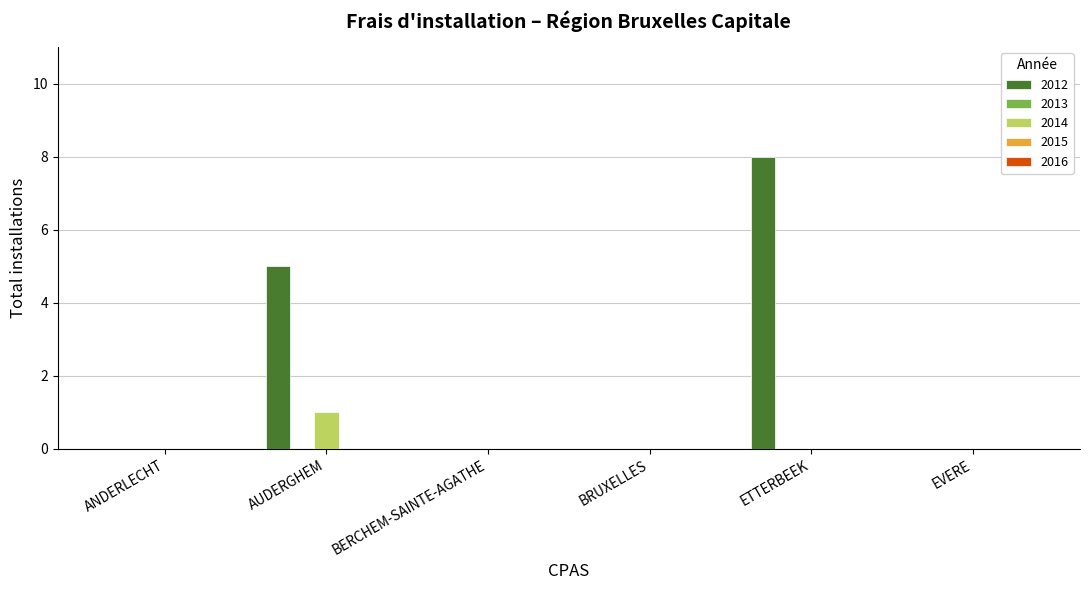

The 2014 series shows 0 at ANDERLECHT. True or false?

True